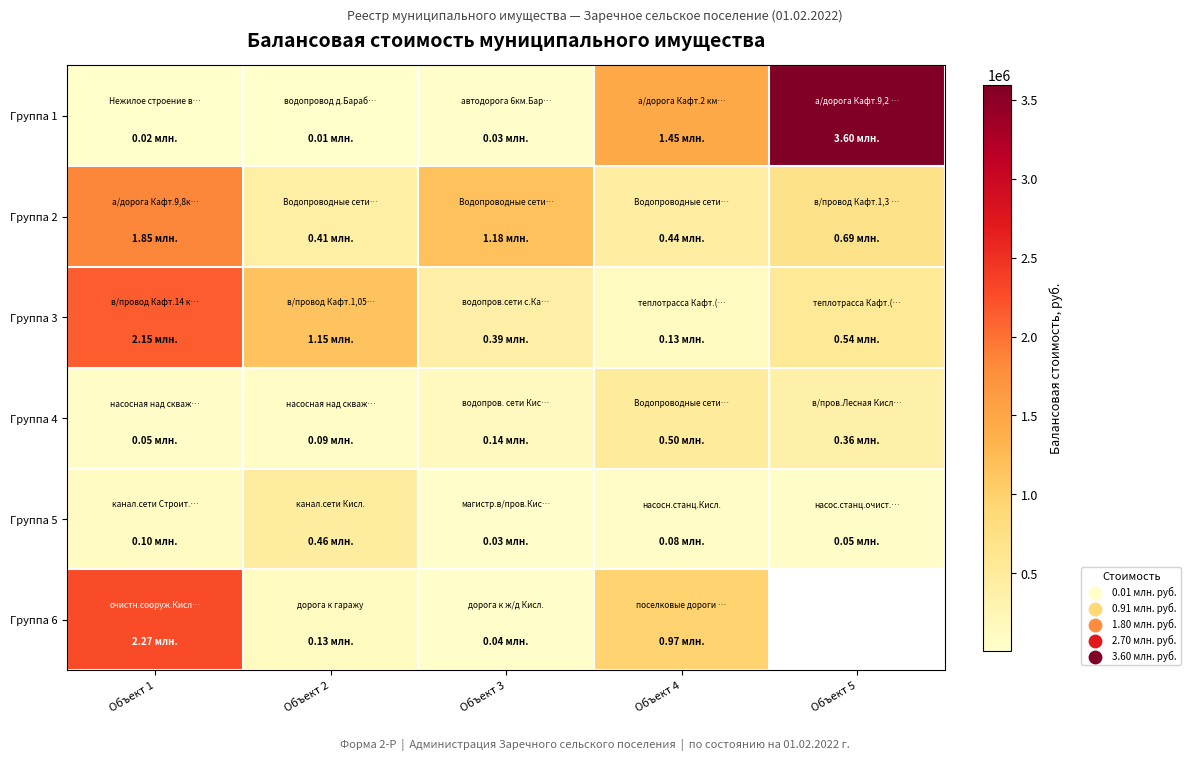

Rank the categories by Группа 5 value from highest to lowest.

Объект 2, Объект 1, Объект 4, Объект 5, Объект 3